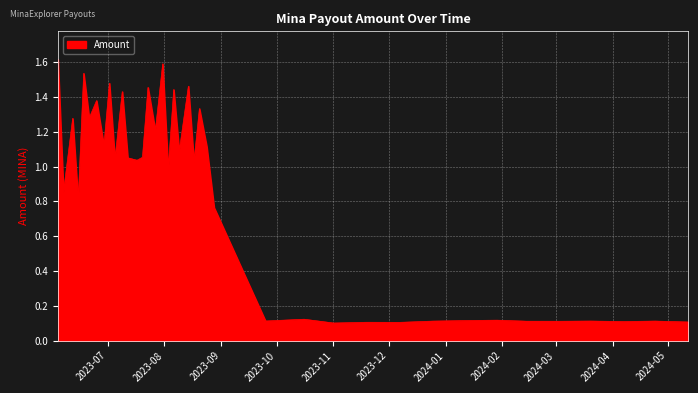

How many values exceed 1?

21